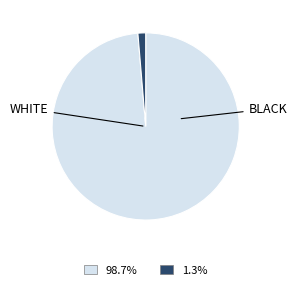

Is there any slice that represents more than half of the pie?

Yes